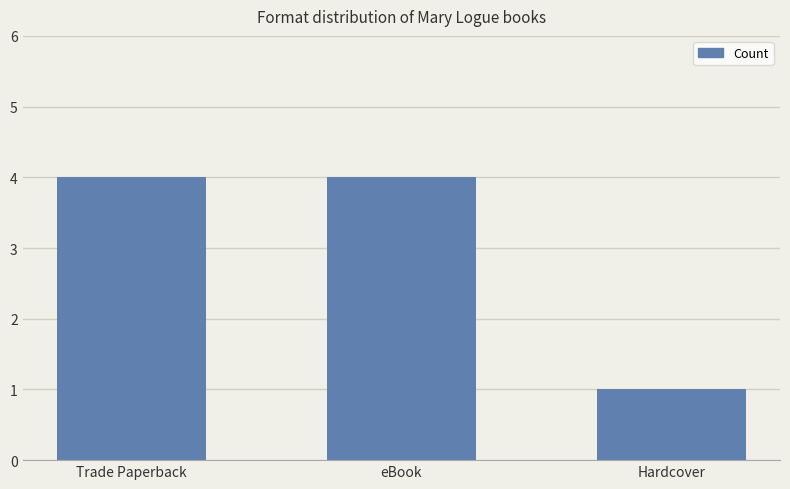

True or false: the data shows 4 at eBook.

True